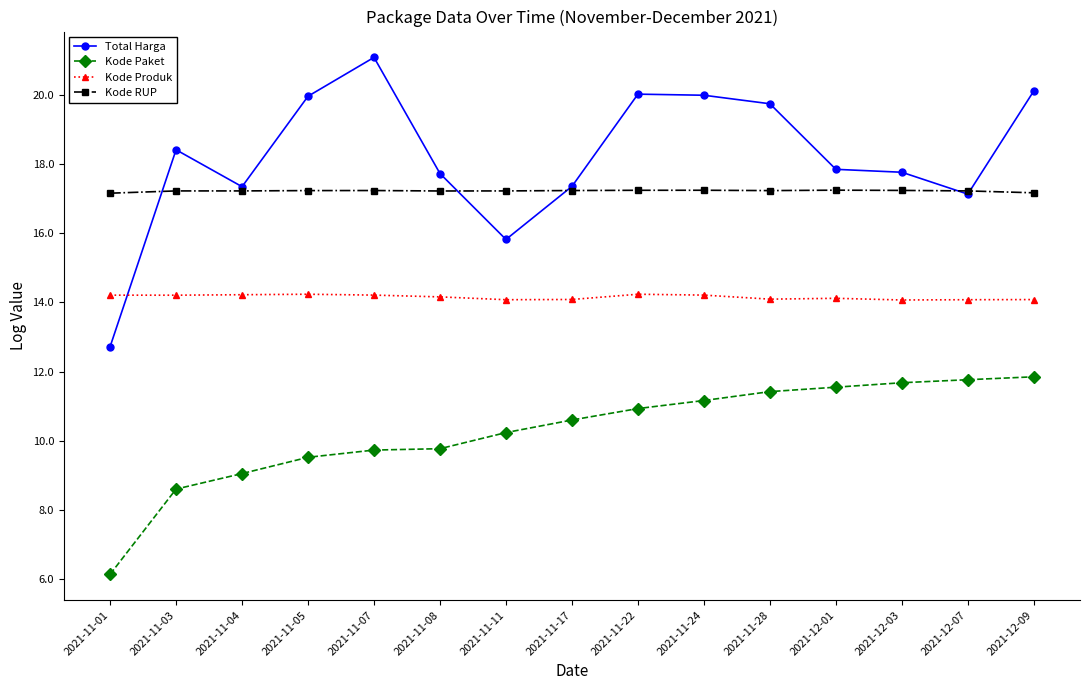

What is the label of the 11th point from the right?

2021-11-07